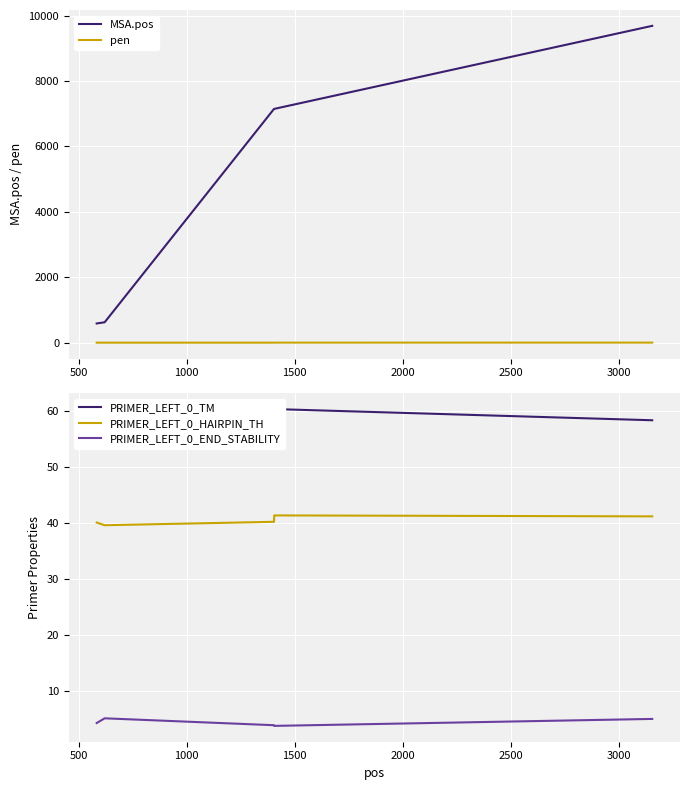

How many lines are shown in the chart?

5